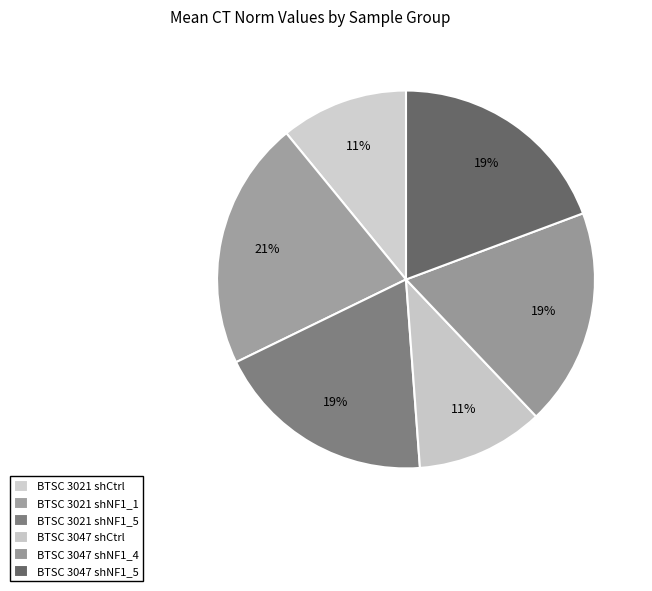

Count the number of slices in the pie.

6